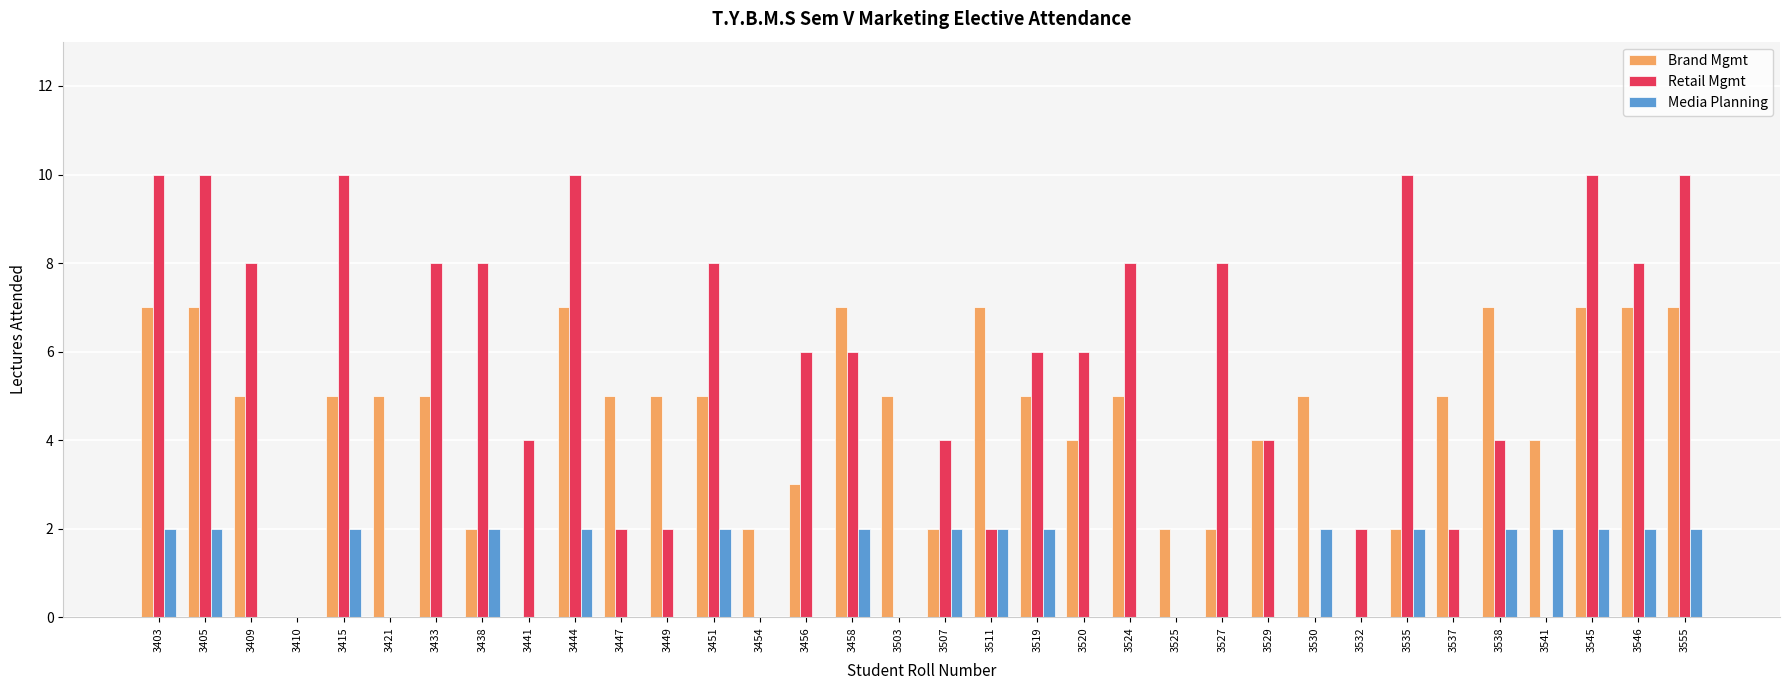

Is it true that Retail Mgmt equals 1 at 3538?

False